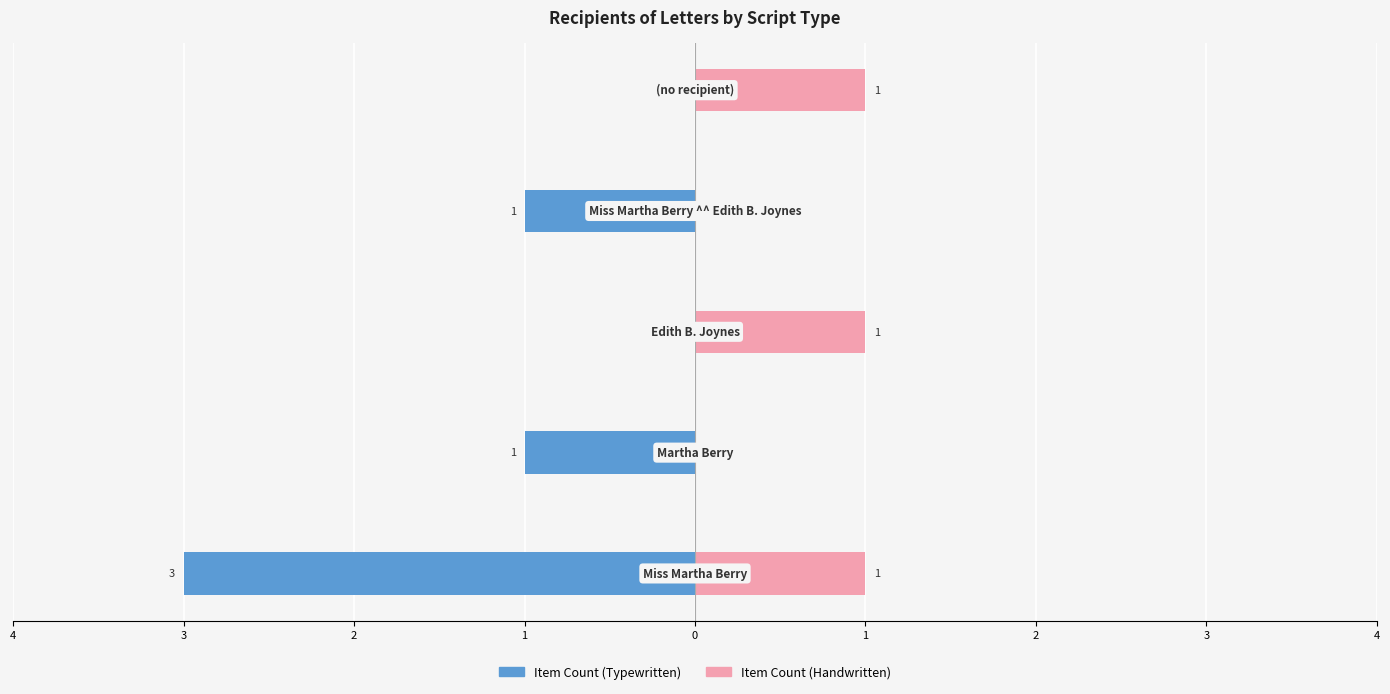

Reading left to right, transcribe all the data shown in this chart.

Item Count (Typewritten): 4=-3	3=-1	2=0	1=-1	0=0
Item Count (Handwritten): 4=1	3=0	2=1	1=0	0=1